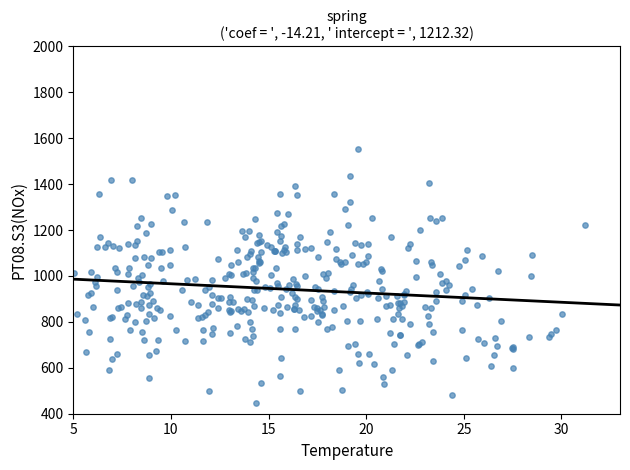

What is the range of X values (max minus min)?

26.2